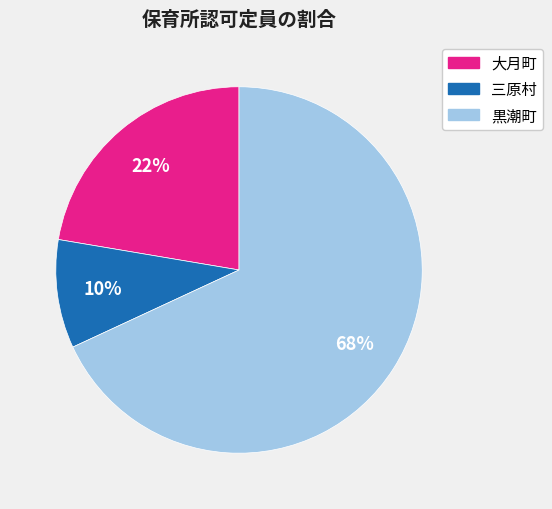

How many slices are in this pie chart?

3